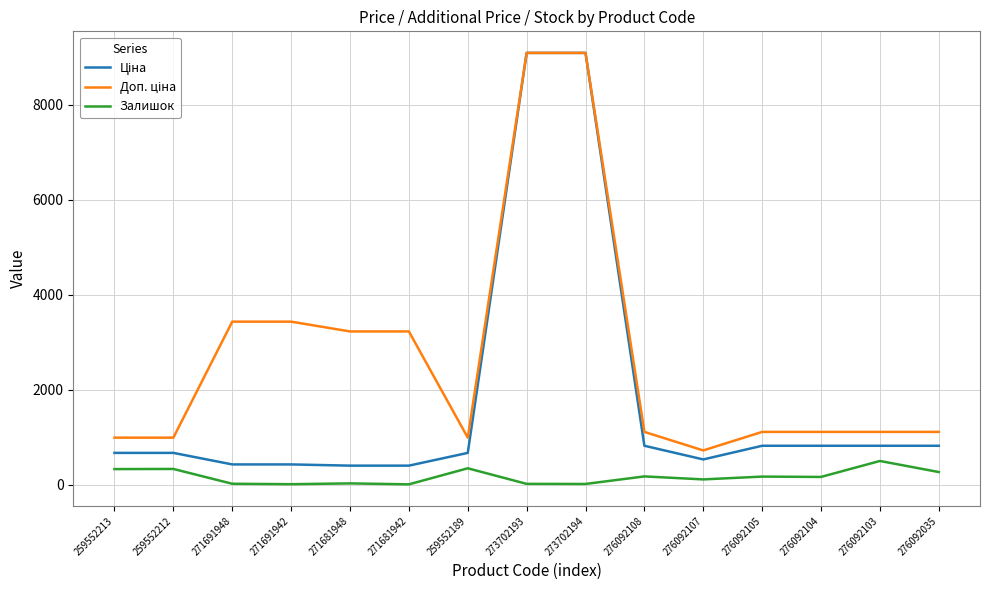

What is the average value of the Залишок series?

168.5